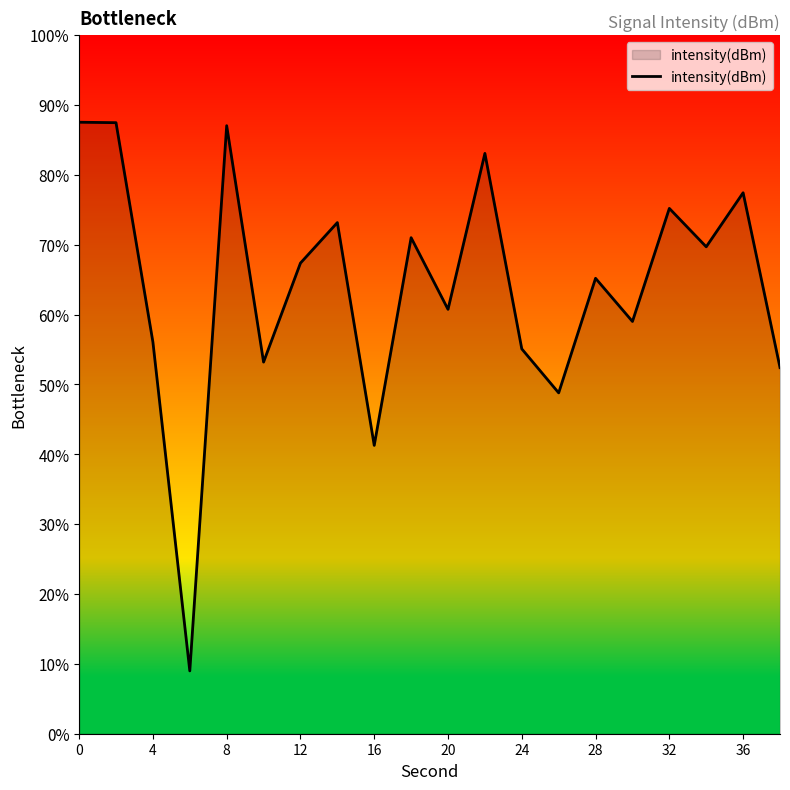

What is the minimum value shown in the chart?

9.0